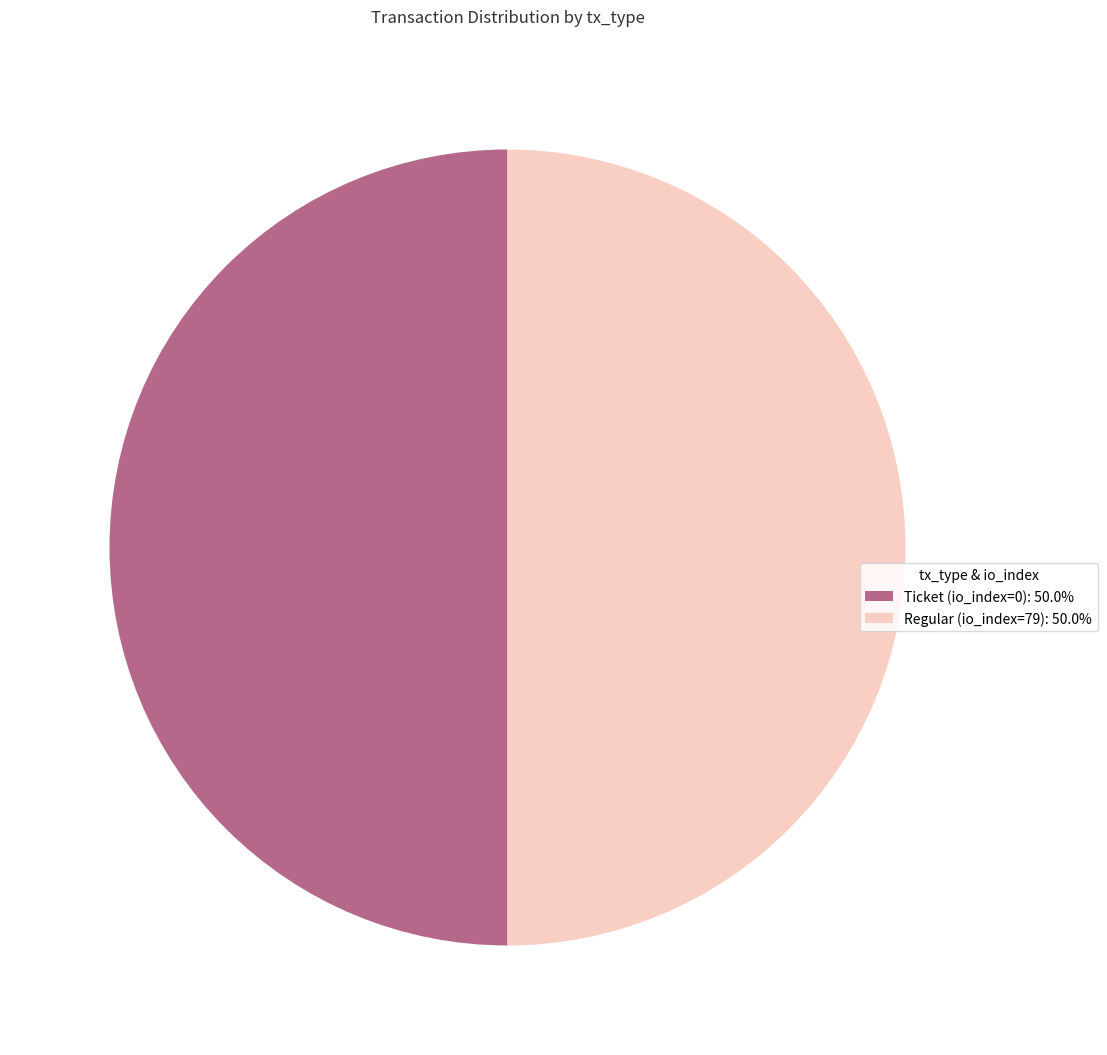

Approximately how many times larger is the value at Ticket (io_index=0): 50.0% compared to Regular (io_index=79): 50.0%?

1.0